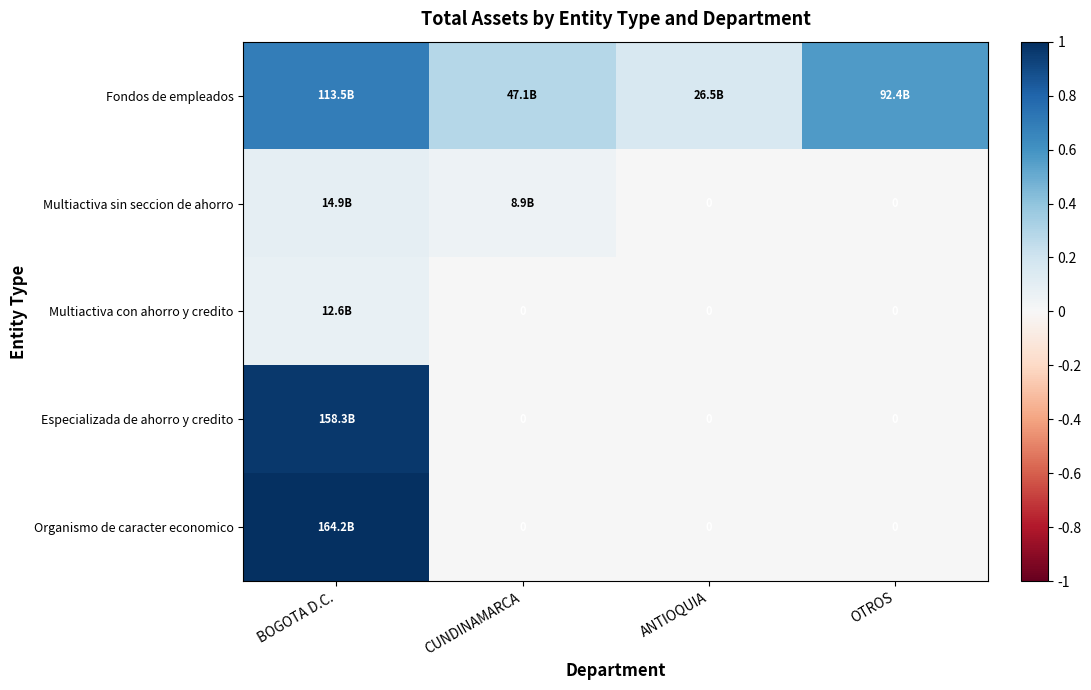

Is the value of Organismo de caracter economico at CUNDINAMARCA greater than the value of Multiactiva con ahorro y credito at OTROS?

No